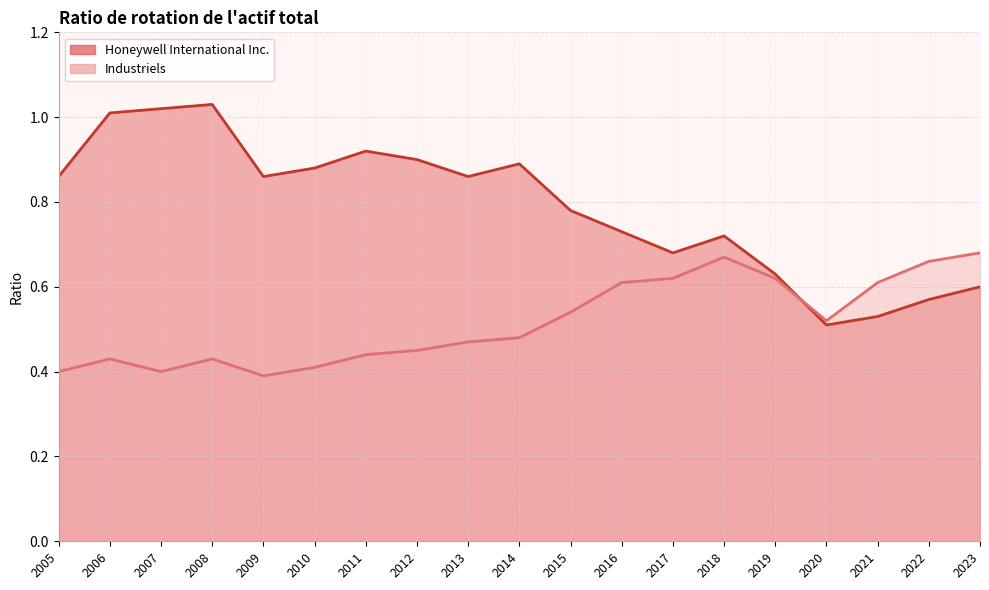

How many lines are shown in the chart?

2